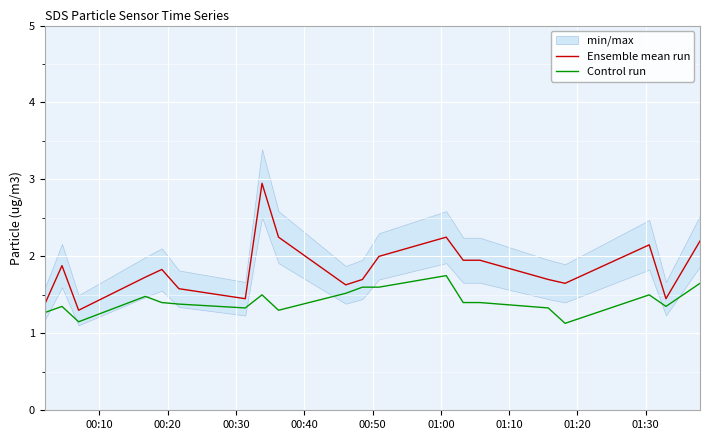

What is the minimum value for Ensemble mean run?

1.3